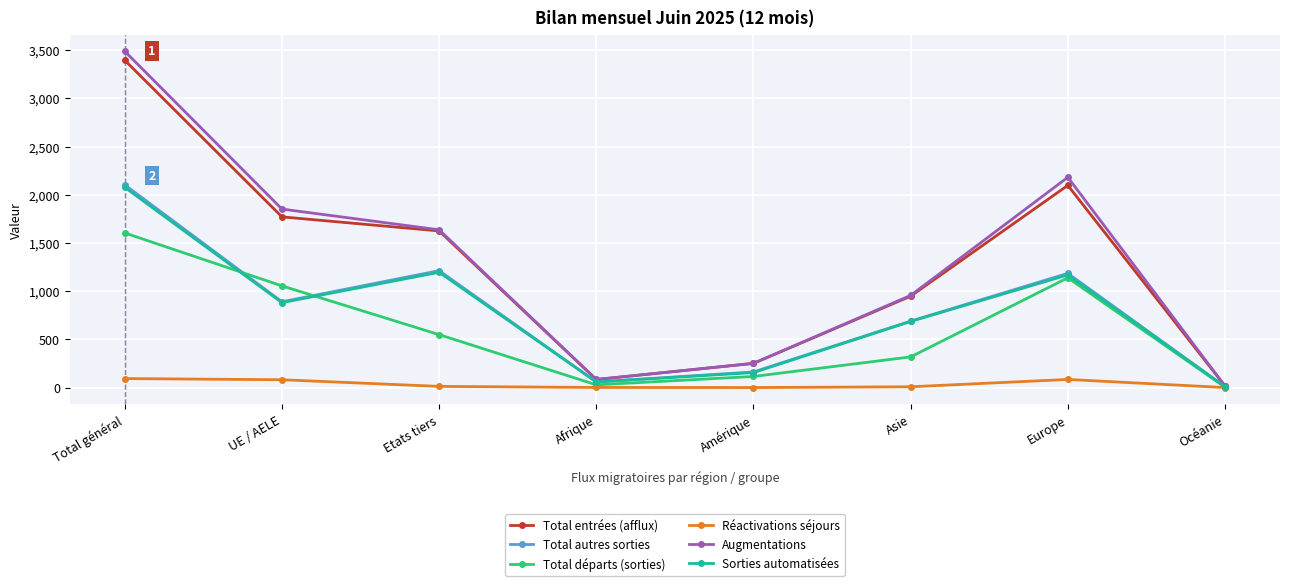

At which label does Total autres sorties first exceed 890?

Total général